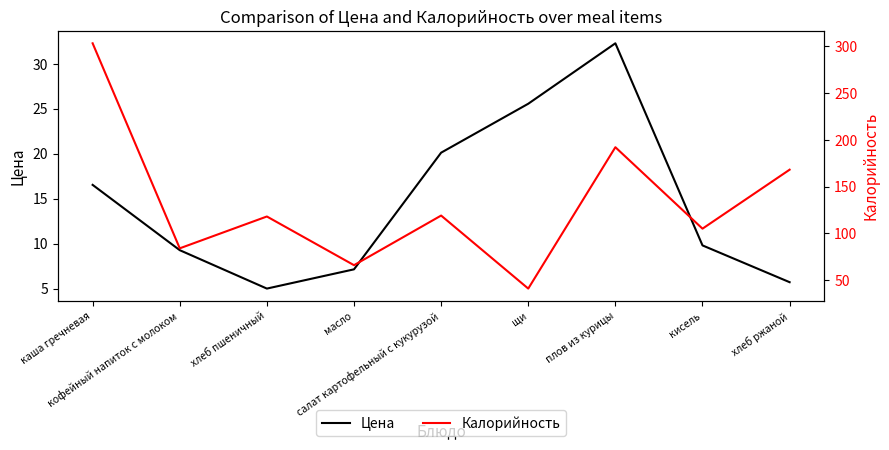

What is the sum of the Цена values at хлеб пшеничный and щи?

30.6